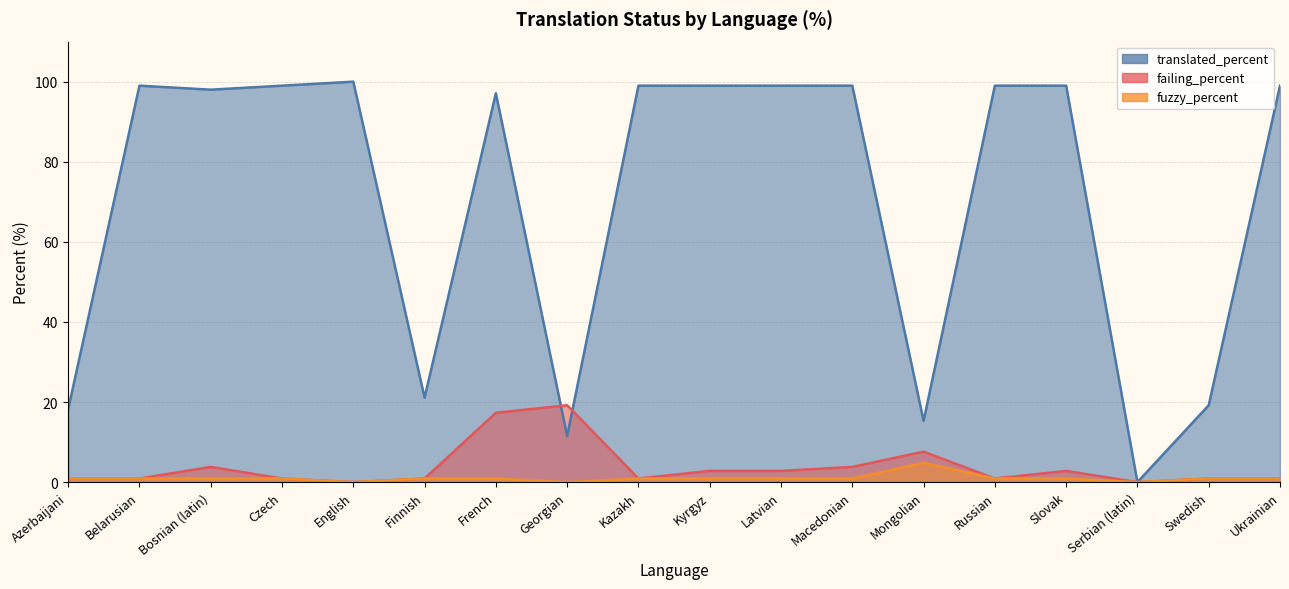

What are all the series names shown in the legend?

translated_percent, failing_percent, fuzzy_percent